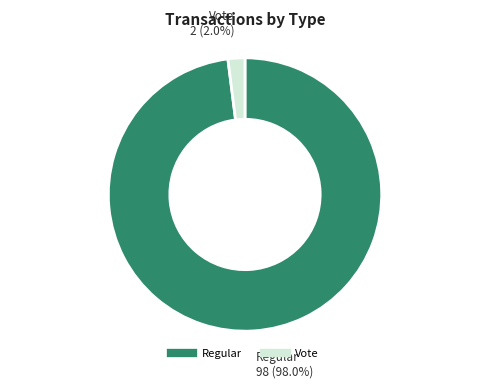

Combined, what portion of the pie is Regular and Vote?

100.0%